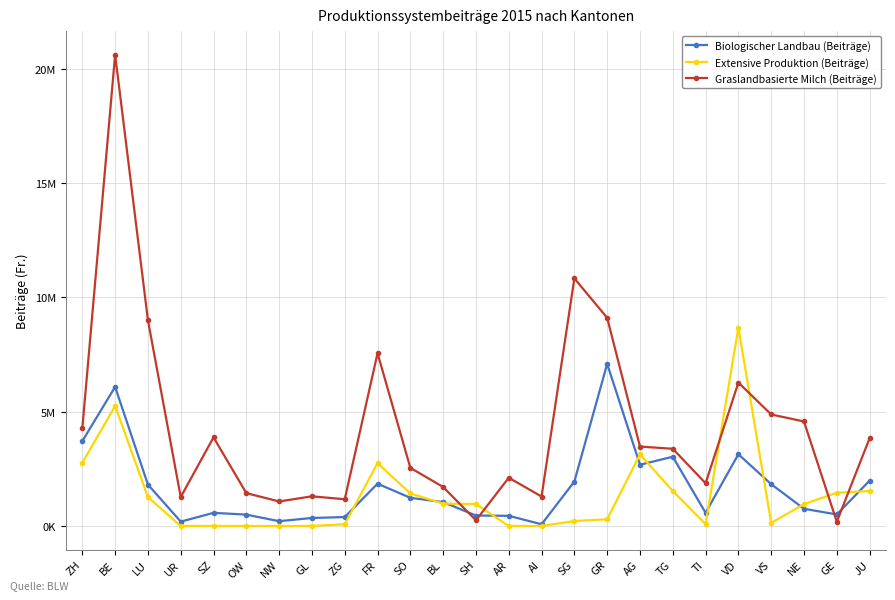

How many lines are shown in the chart?

3